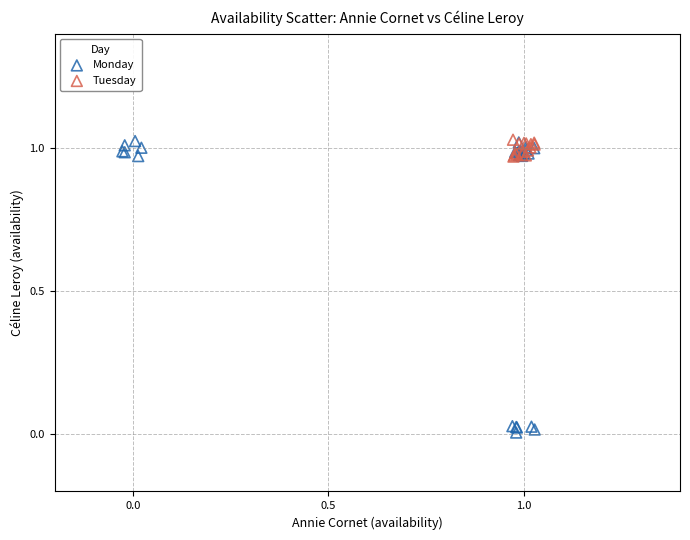

Which series reaches the minimum Y coordinate?

Monday